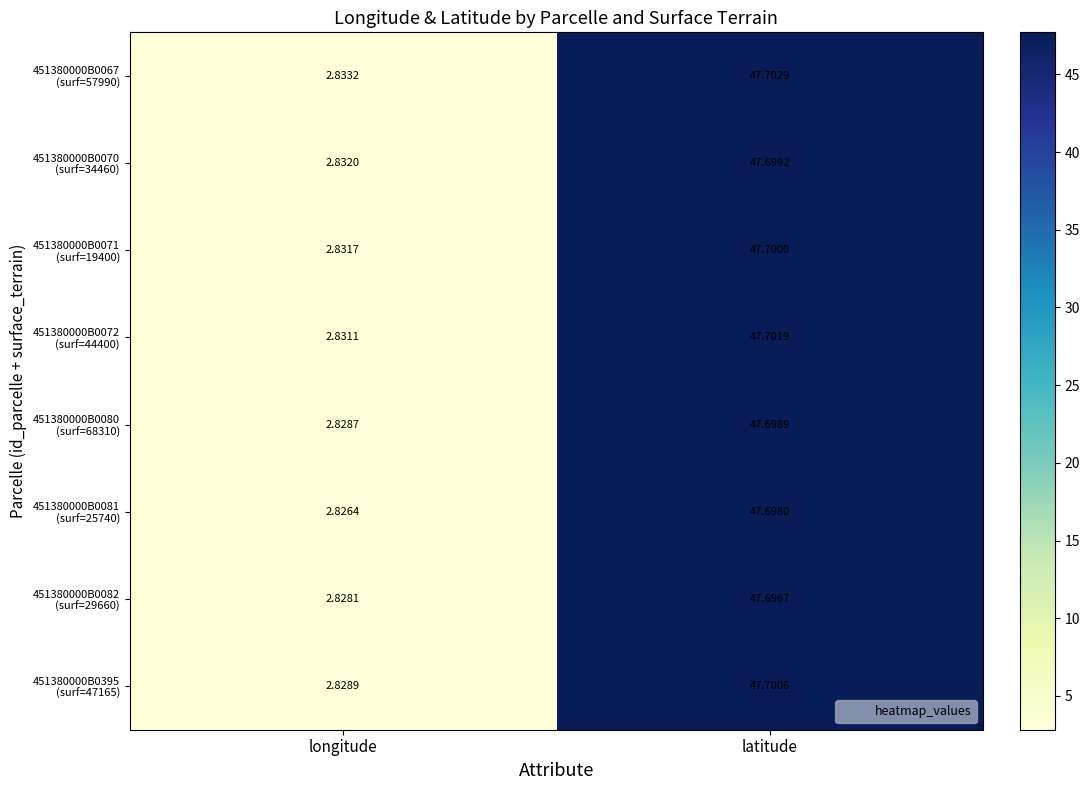

How many series are shown in this chart?

8